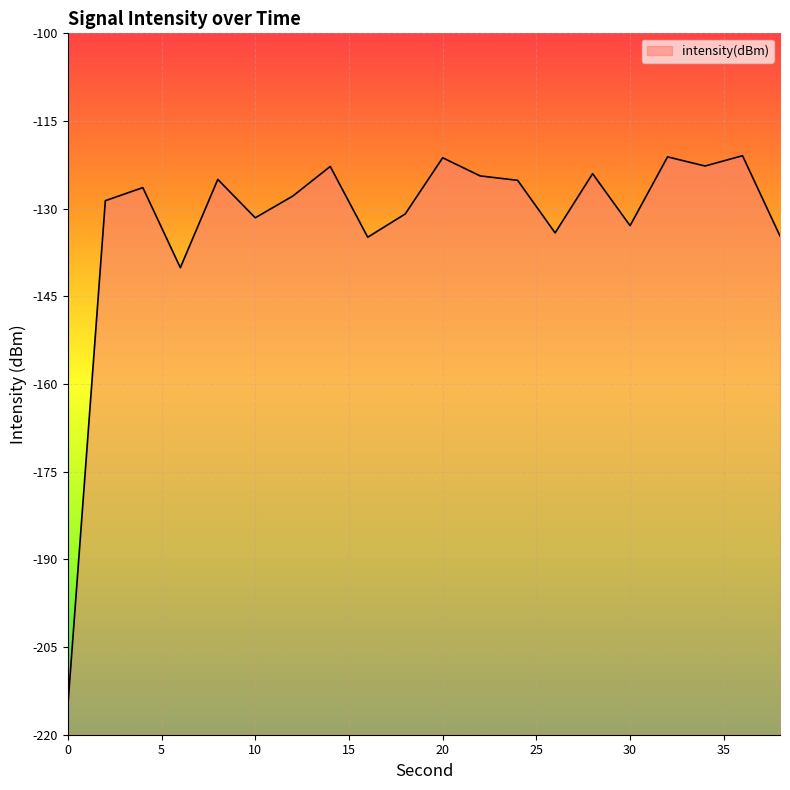

Count the number of values greater than -126.

9